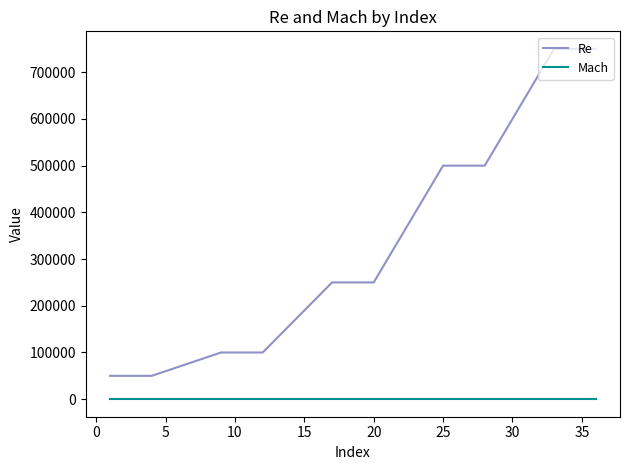

List the series in order of their overall mean, highest first.

Re, Mach